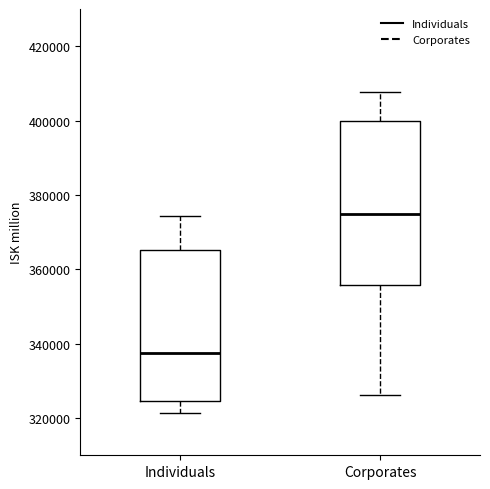

Reading left to right, read every box against the y-axis: the position of its median line, the range the box covers, and the ends of its whiskers. The values are not printed on the chart, so give them approximately, as read against the axis.

Individuals: median 338000, box 324000 to 366000, whiskers 322000 to 374000
Corporates: median 376000, box 356000 to 400000, whiskers 326000 to 408000